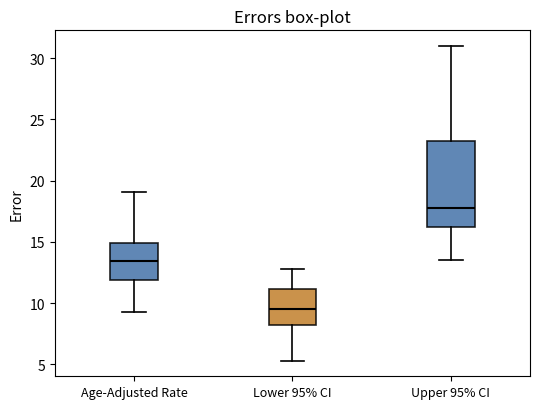

Reading left to right, read every box against the y-axis: the position of its median line, the range the box covers, and the ends of its whiskers. The values are not printed on the chart, so give them approximately, as read against the axis.

Age-Adjusted Rate: median 13.5, box 12.0 to 15.0, whiskers 9.5 to 19.0
Lower 95% CI: median 9.5, box 8.0 to 11.0, whiskers 5.5 to 13.0
Upper 95% CI: median 18.0, box 16.5 to 23.5, whiskers 13.5 to 31.0